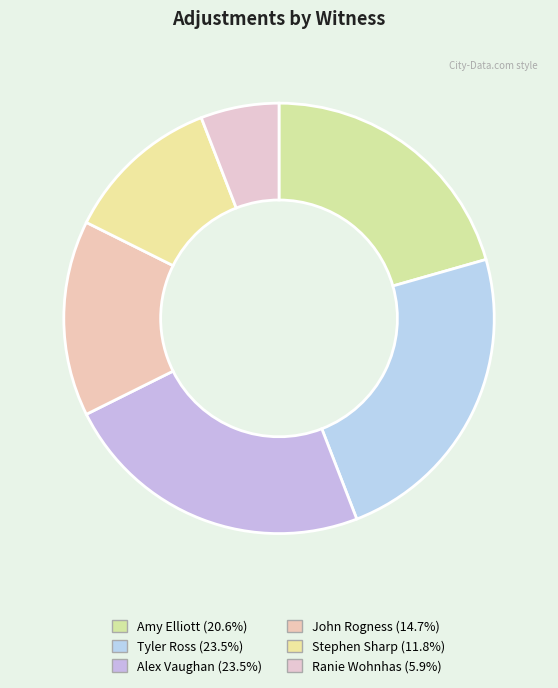

Count the number of slices in the pie.

6